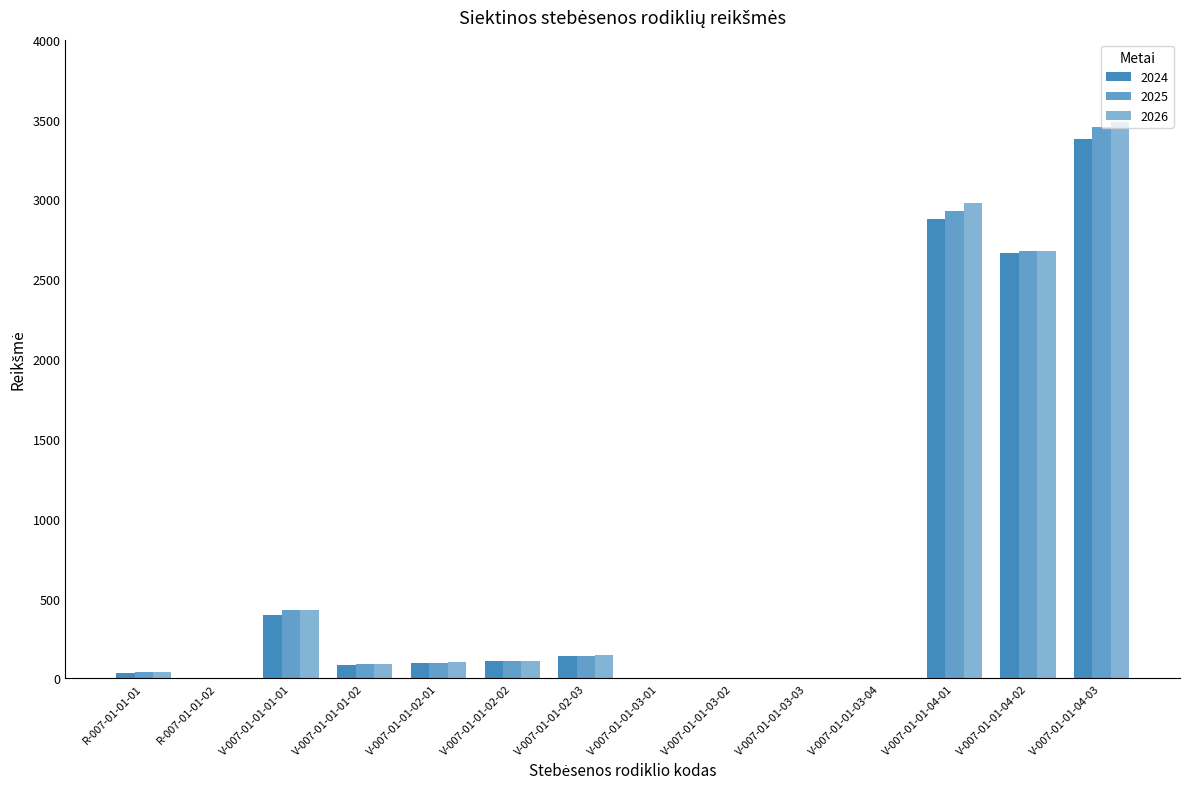

Which series has the largest total across all categories?

2026